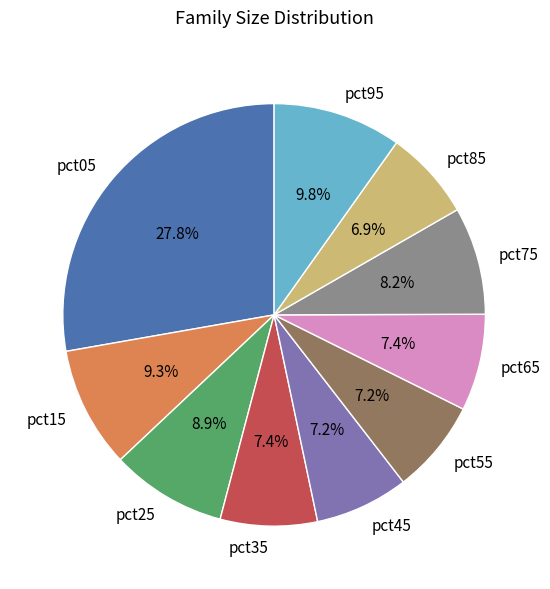

Combined, do pct35 and pct15 account for over 50%?

No